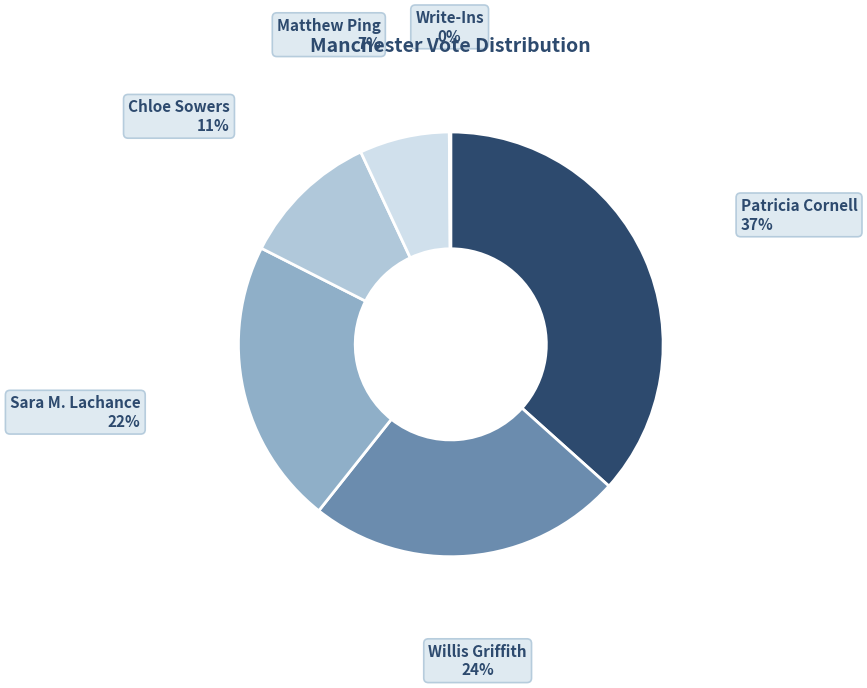

To the nearest percent, what is the difference between the Willis Griffith and Patricia Cornell slice percentages?

13%